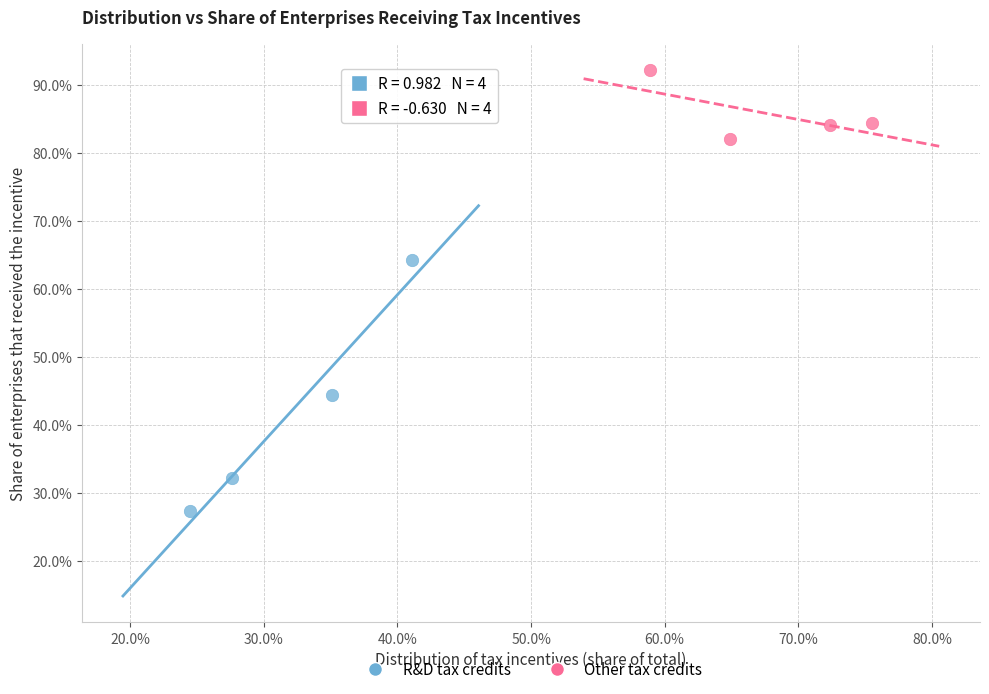

Which series reaches the minimum Y coordinate?

R&D tax credits